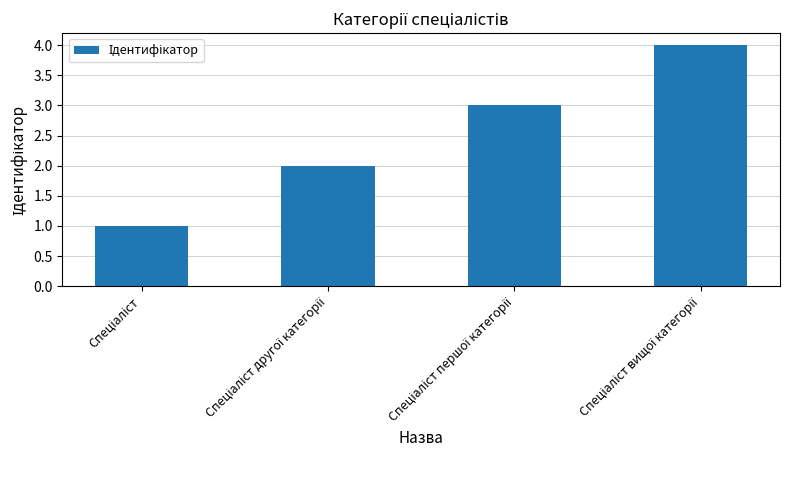

What is the greatest value displayed?

4